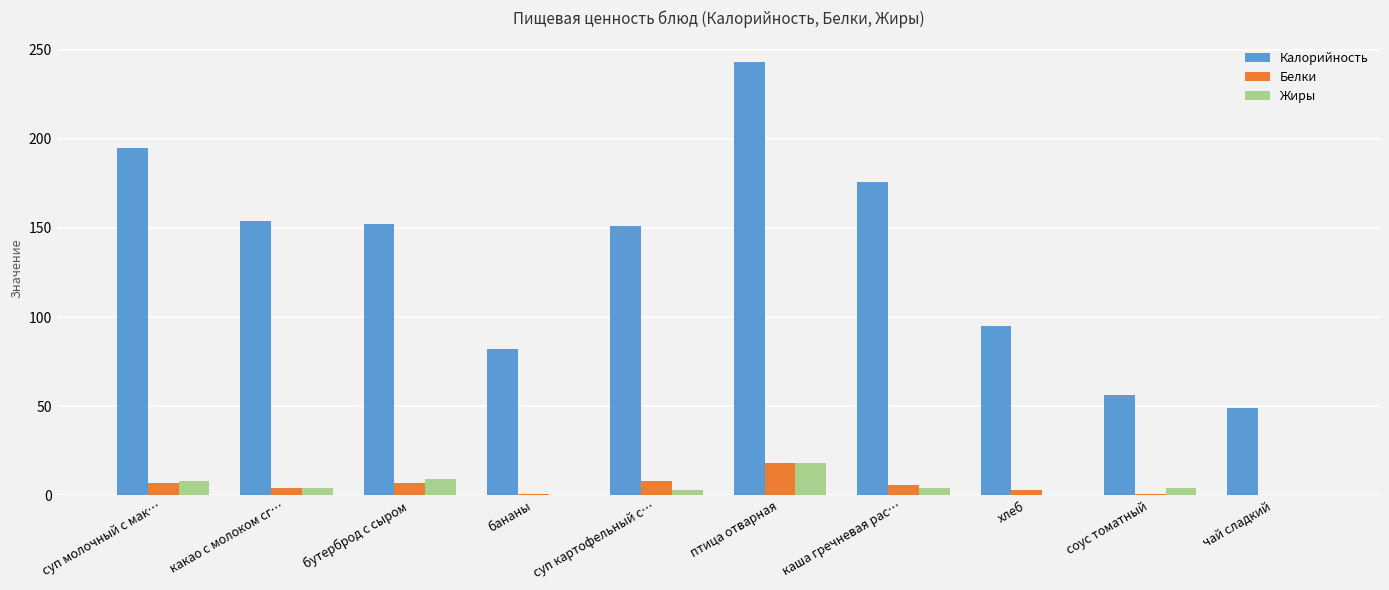

What is the average value of the Калорийность series?

135